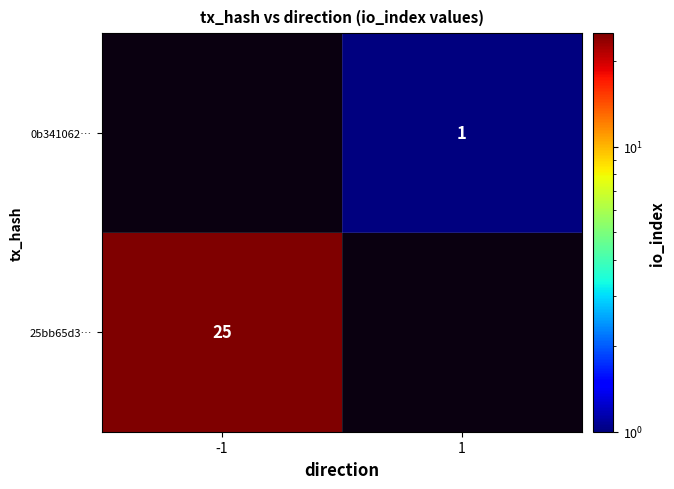

The value of 0b341062… at 1 is 1. True or false?

True